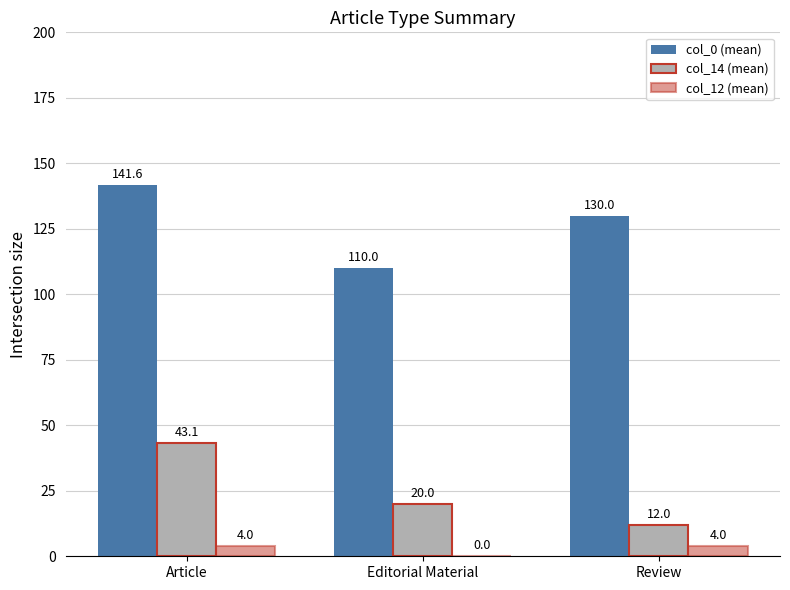

Between Editorial Material and Review, which series saw the biggest shift?

col_0 (mean)